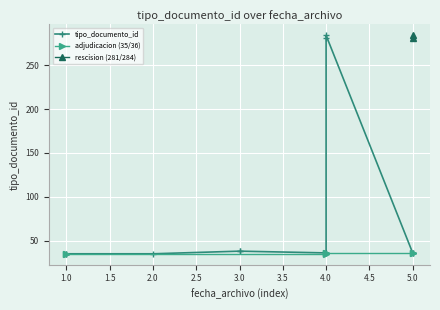

What is the maximum value shown in the chart?

284